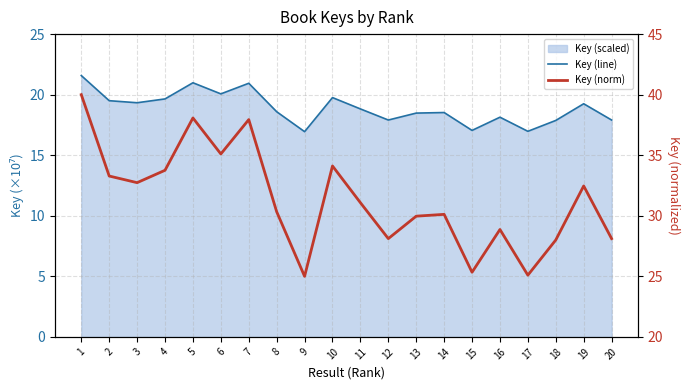

At which label is Key (line) closest to 19?

11